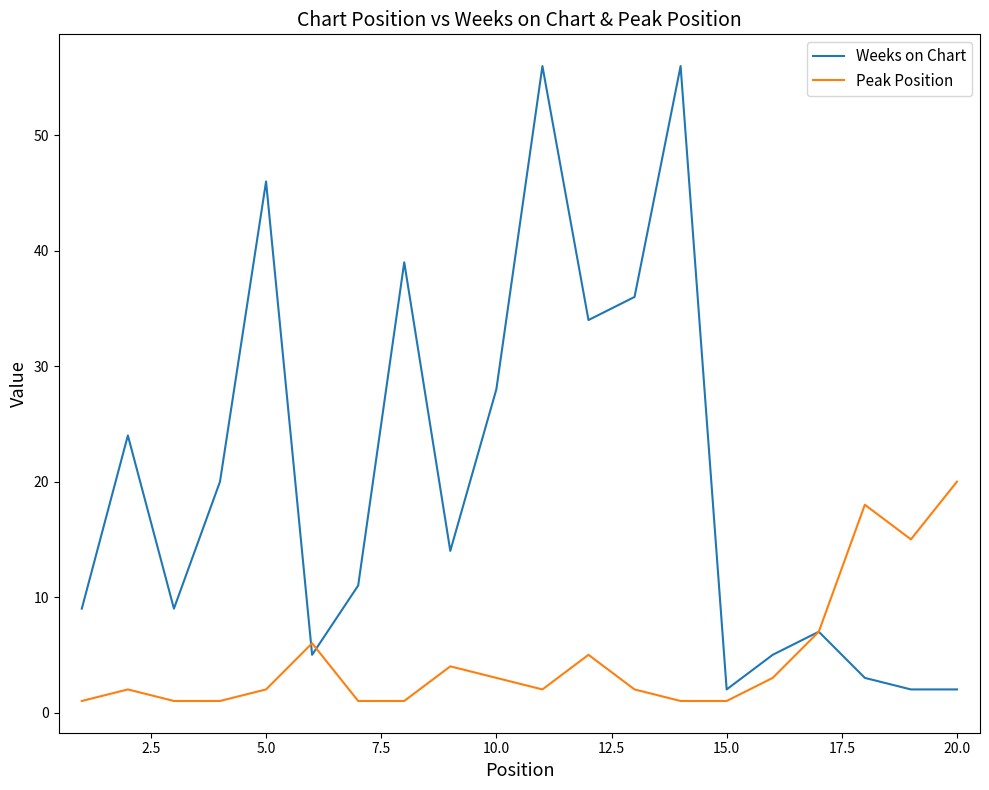

What is the difference between the maximum and minimum values in the Peak Position series?

19